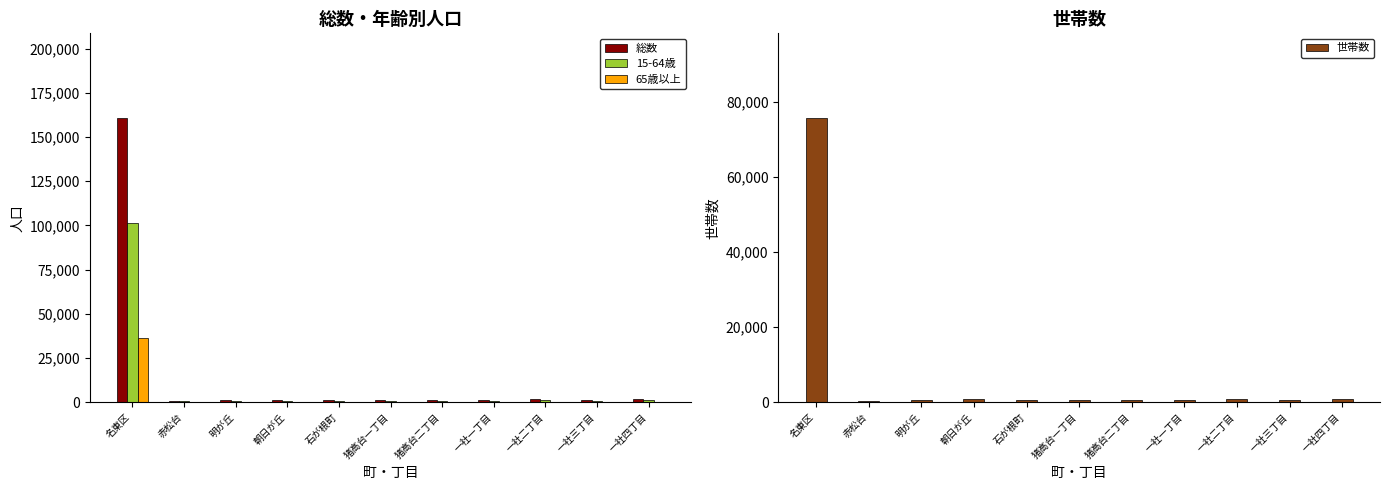

Reading left to right, what are all the values shown in this chart?

総数: 160476	785	1047	1292	1125	1537	1222	1294	1773	1447	2076
15-64歳: 101106	471	728	884	797	969	796	923	1206	975	1351
65歳以上: 36536	195	154	233	196	298	224	193	252	238	334
世帯数: 75553	332	554	755	519	646	548	711	904	669	926